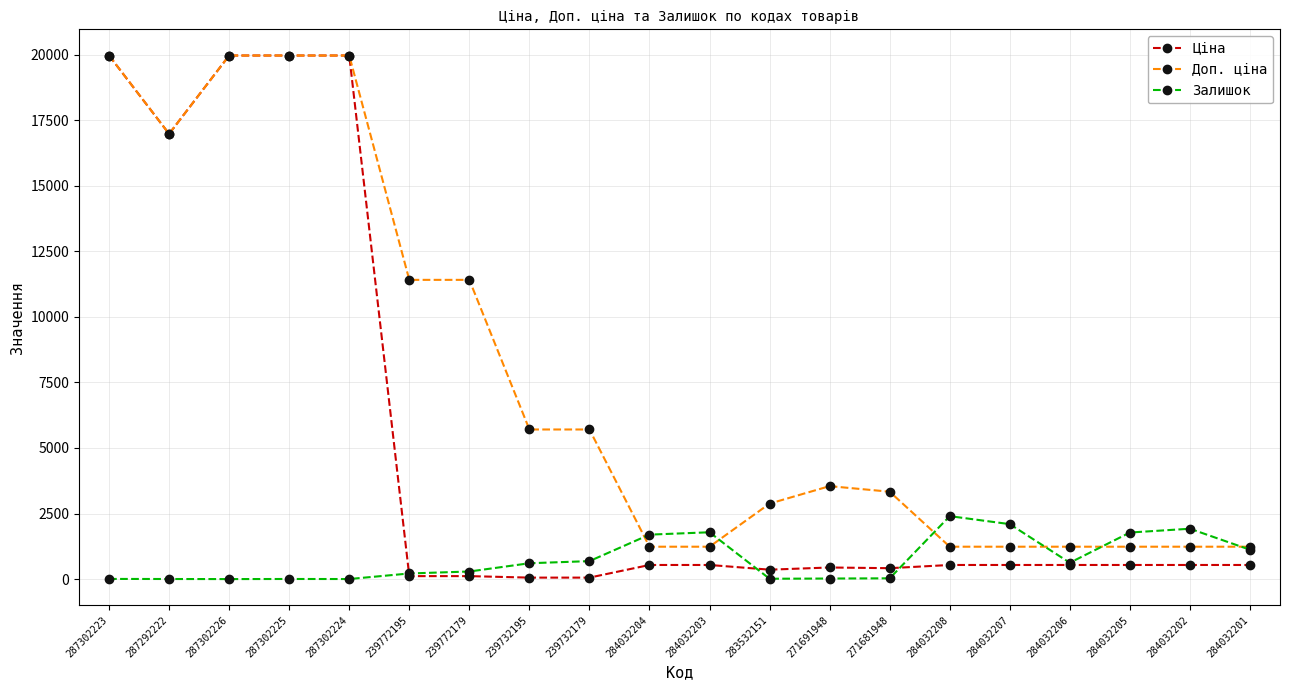

What is the maximum value for Доп. ціна?

19964.2